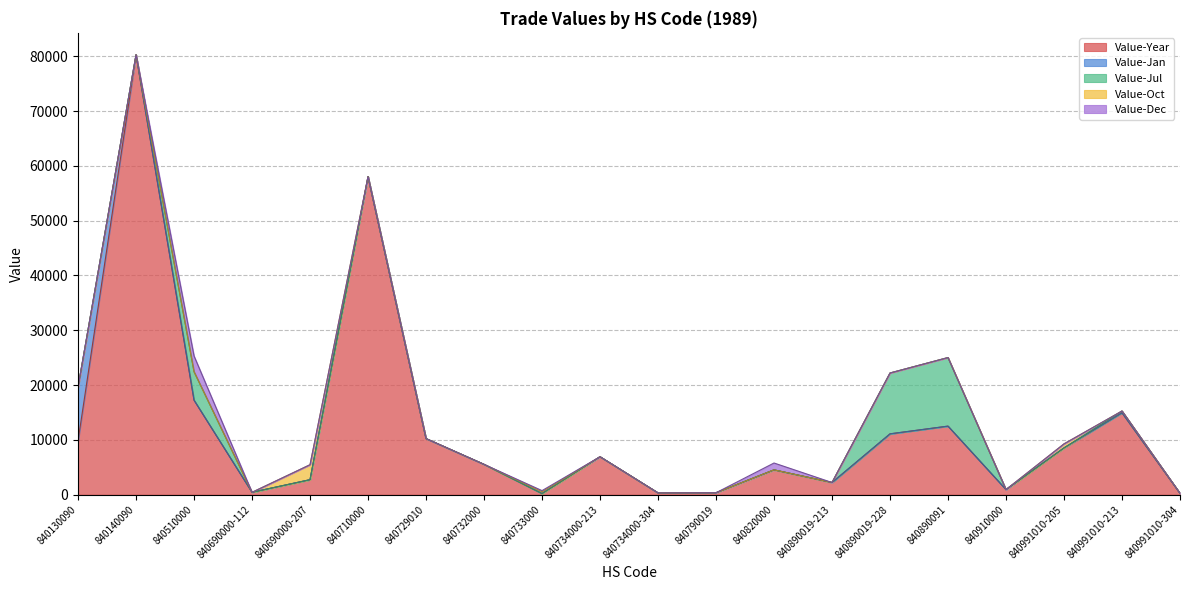

True or false: Value-Dec and Value-Year intersect in this chart.

False